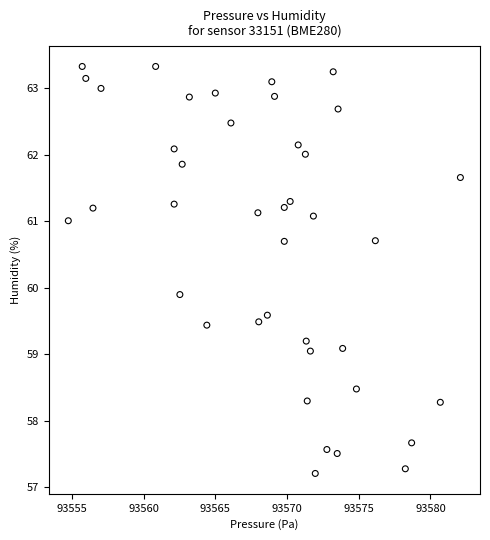

What Y value in the scatter plot is closest to 60?

59.9